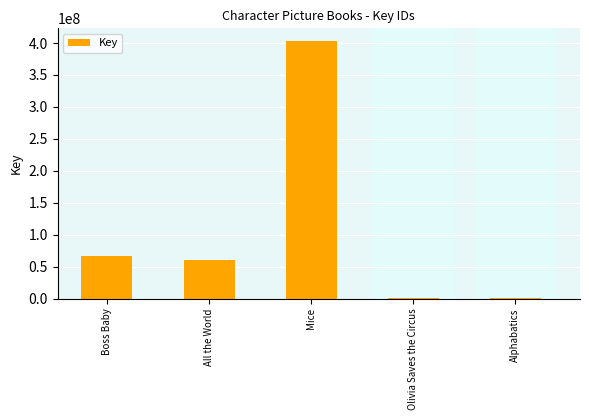

At which category does the chart reach its peak across all series?

Mice